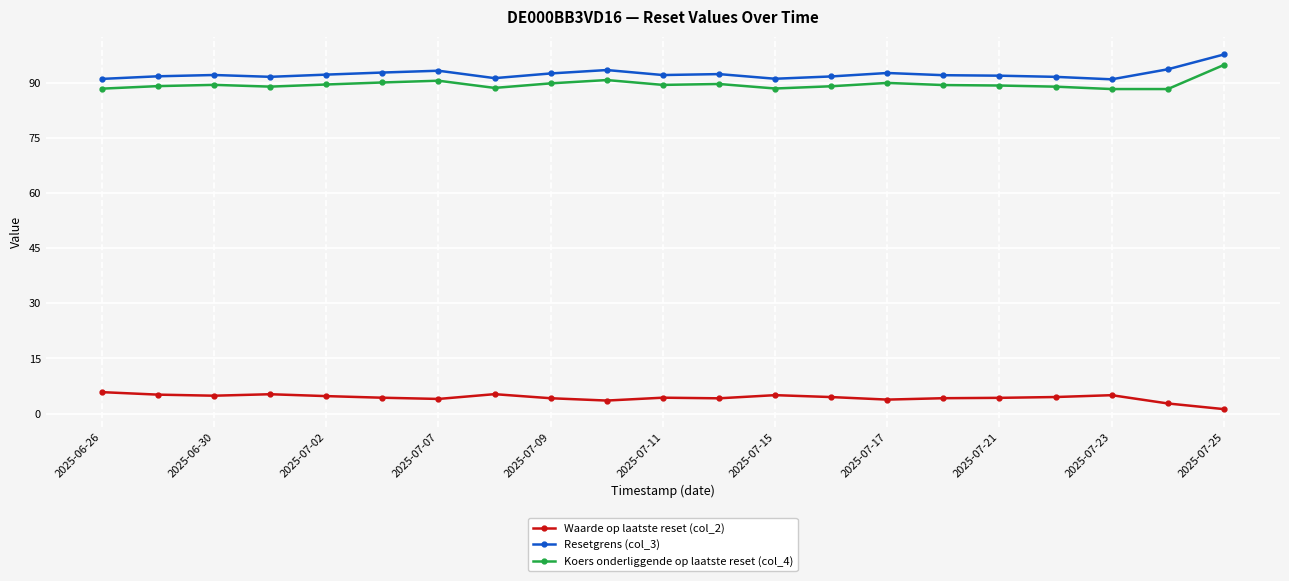

What are all the series names shown in the legend?

Waarde op laatste reset (col_2), Resetgrens (col_3), Koers onderliggende op laatste reset (col_4)